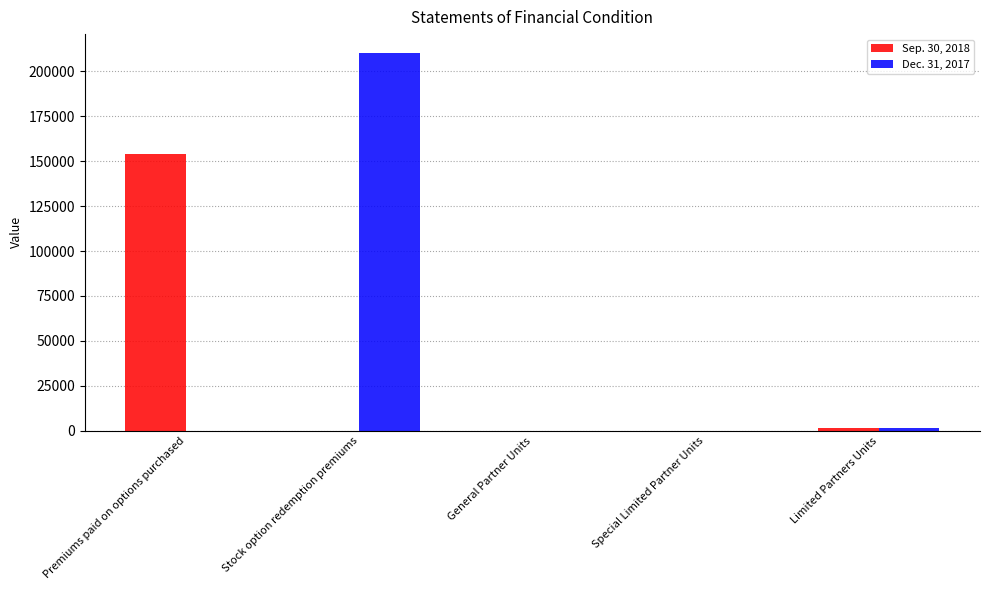

What is the maximum value for Dec. 31, 2017?

210180.0